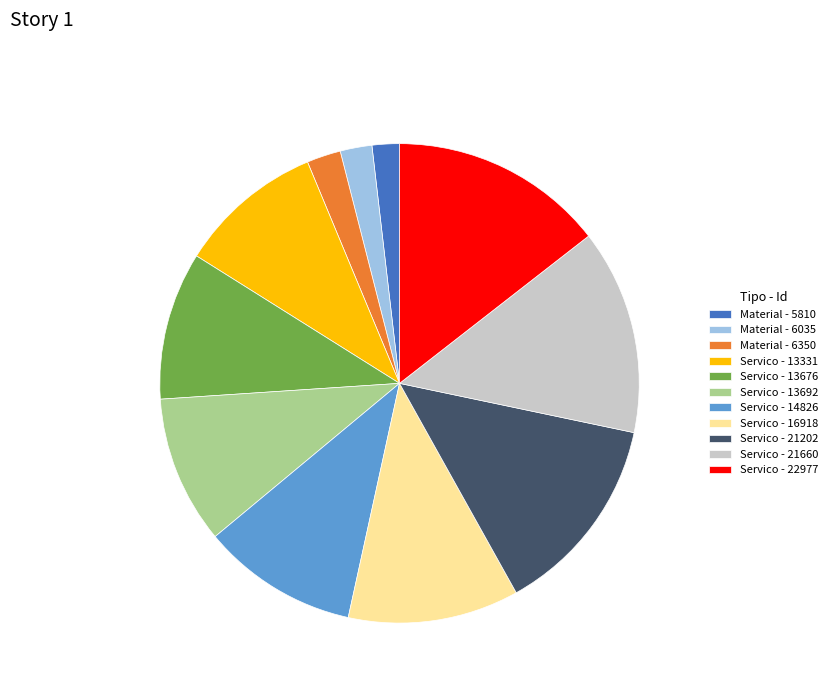

Is there any slice that represents more than half of the pie?

No